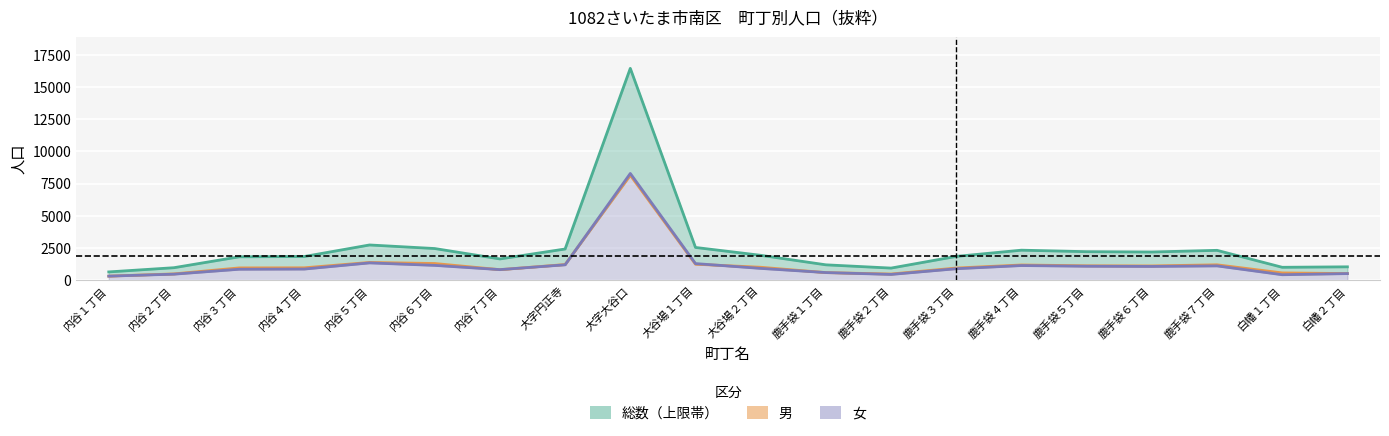

What is the value of the 女 point at the 1st from the left?

328